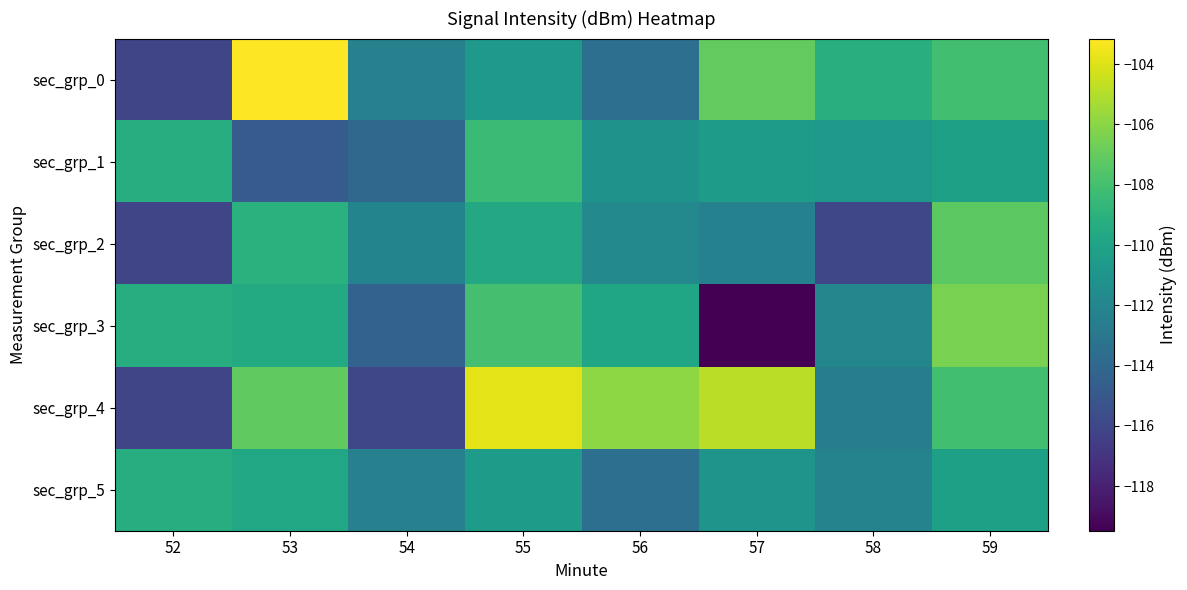

At 53, list the series in order from largest to smallest.

sec_grp_0, sec_grp_4, sec_grp_2, sec_grp_3, sec_grp_5, sec_grp_1